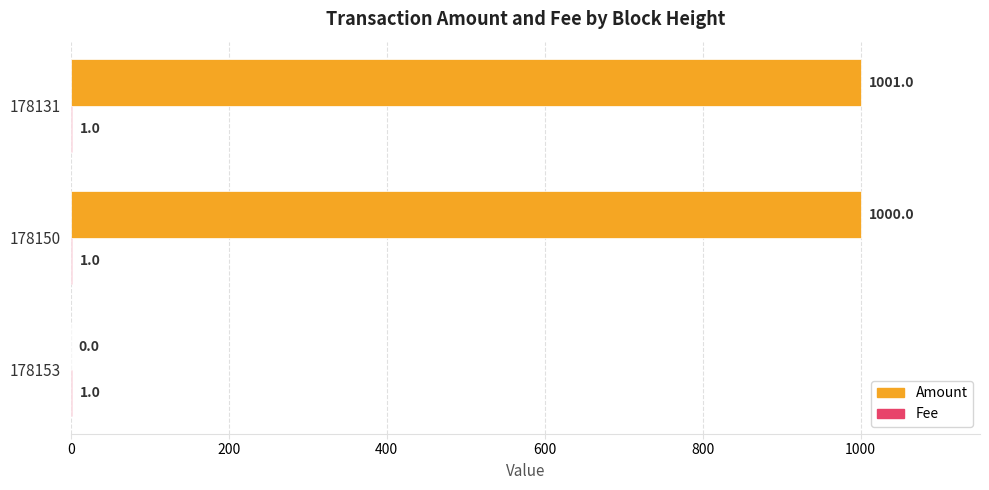

Which category has the highest value across all series?

178131